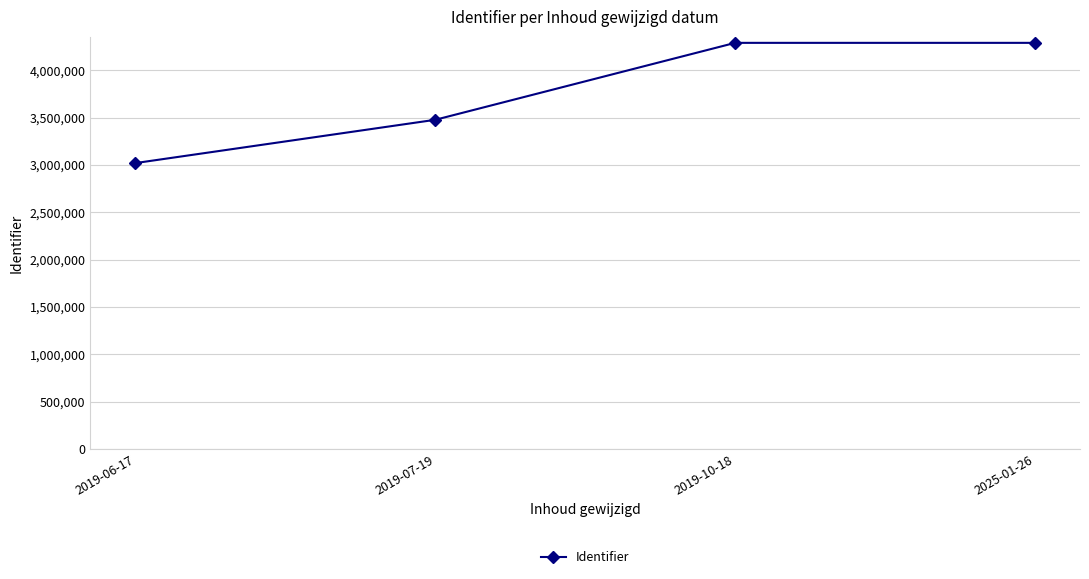

What is the label of the 1st point from the left?

2019-06-17